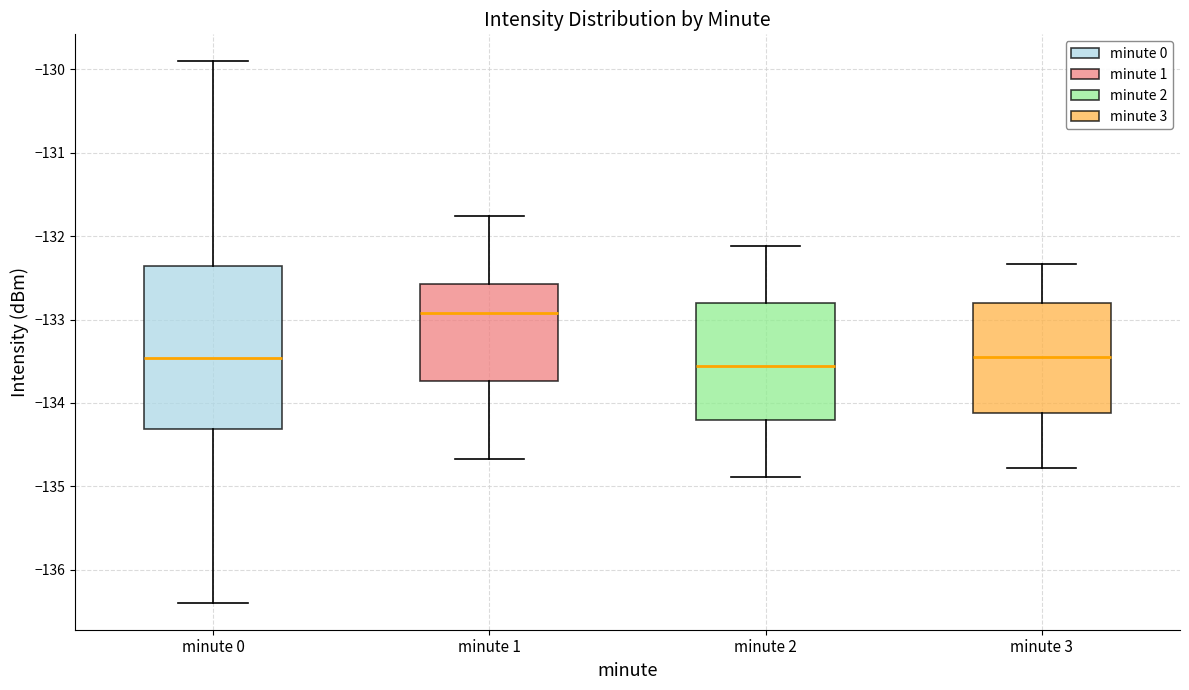

Which box's median line is the highest?

minute 1